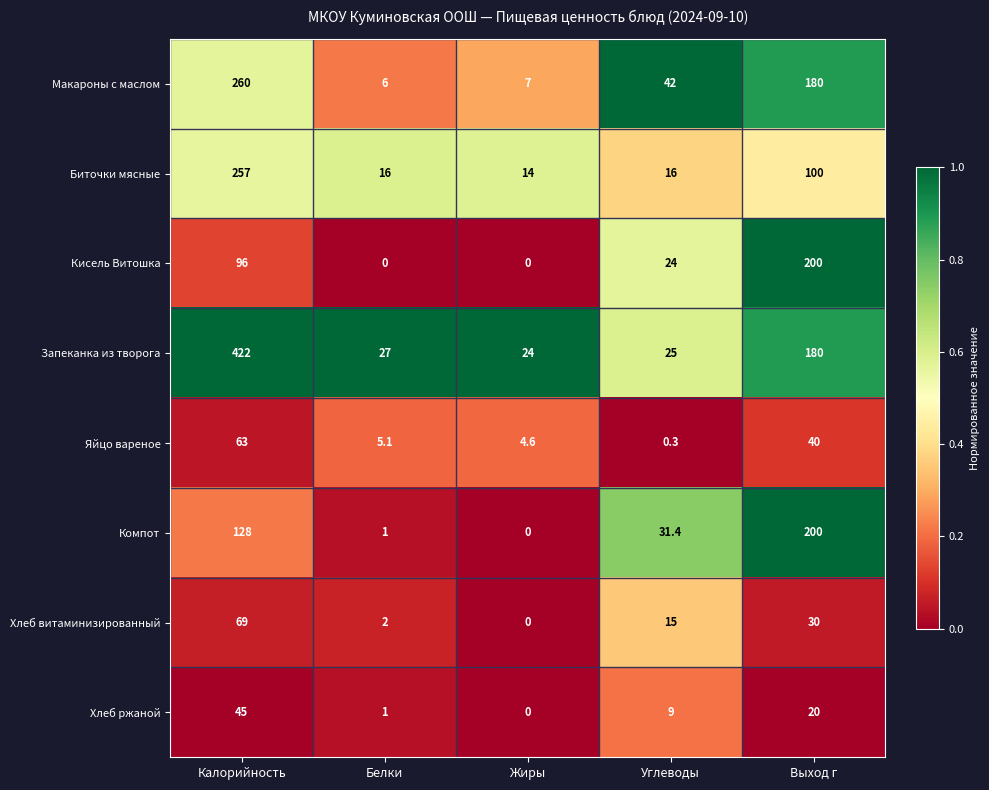

List the labels in order of Компот value, smallest first.

Жиры, Белки, Углеводы, Калорийность, Выход г